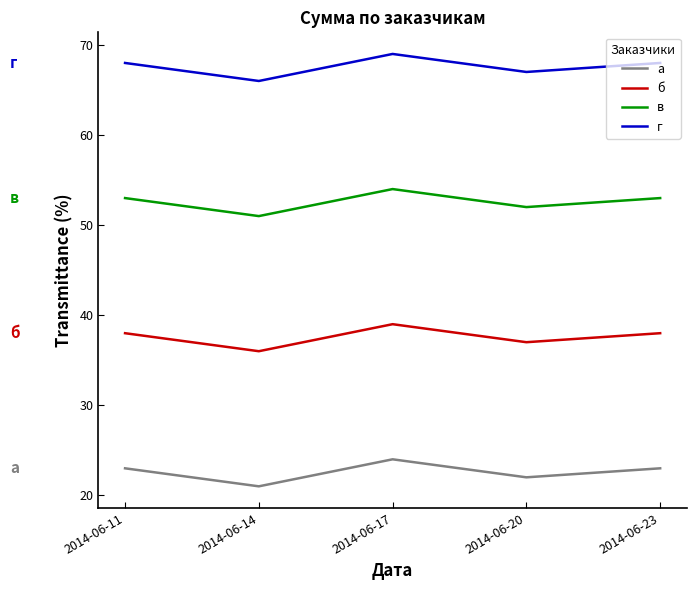

How many а values are between 22 and 23?

3